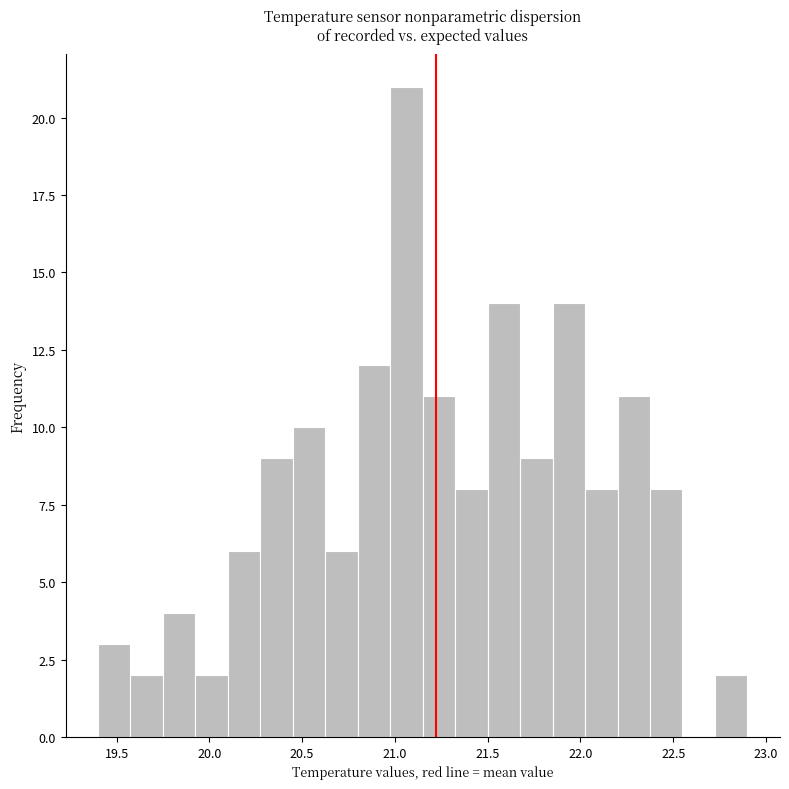

Read against the x-axis, roughly where is the centre of the tallest bar?

21.05